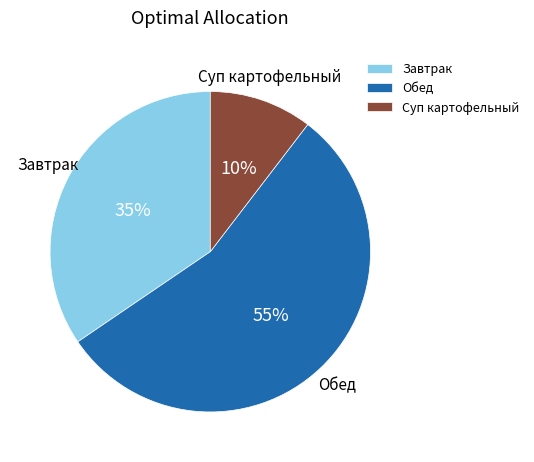

To the nearest percent, what is the combined percentage of Суп картофельный and Завтрак?

45%